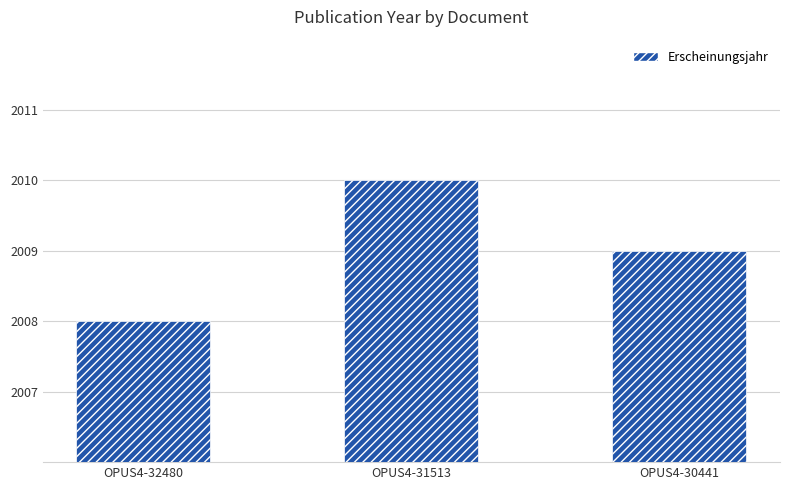

List the labels in order of value, smallest first.

OPUS4-32480, OPUS4-30441, OPUS4-31513